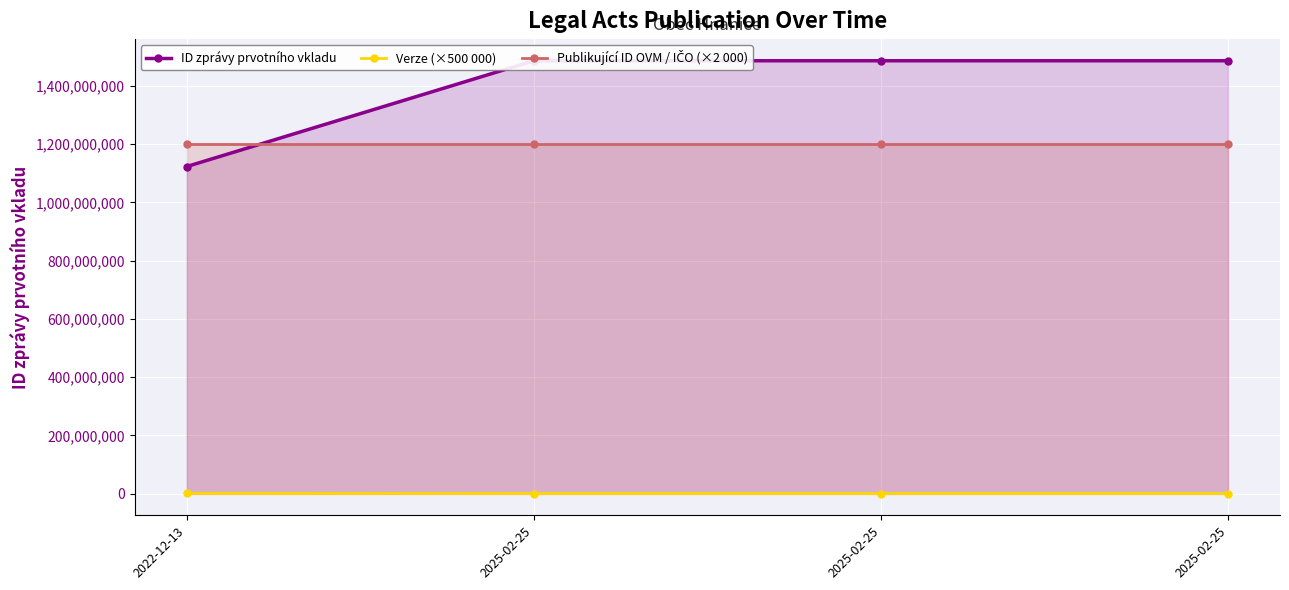

What is the average value of the Publikující ID OVM / IČO (×2 000) series?

1200702000